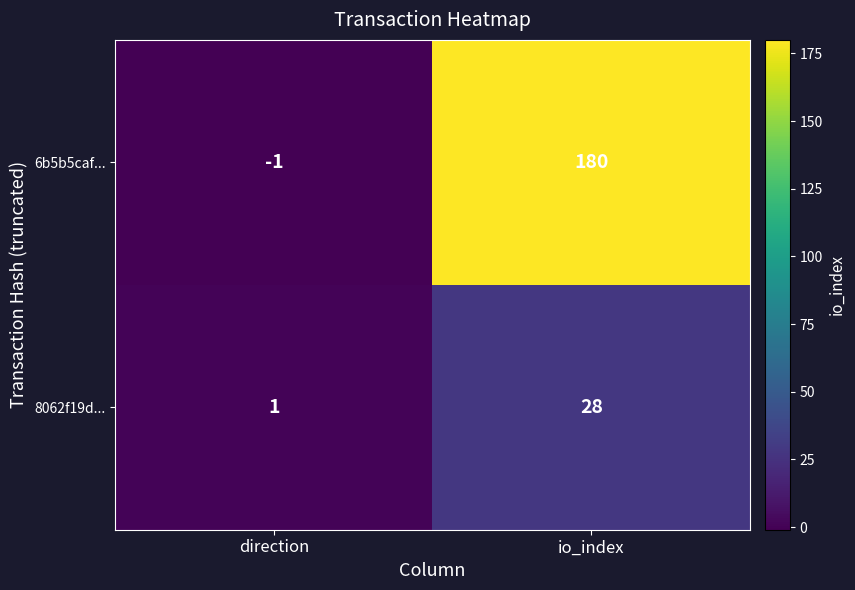

At which label is 8062f19d... closest to 14?

direction